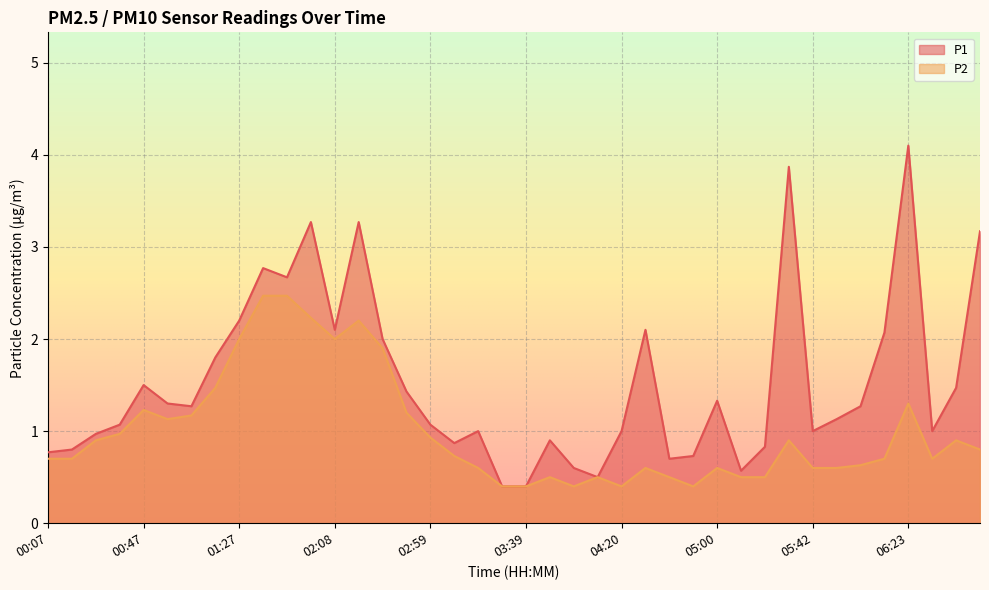

What is the label of the 4th point from the left?

00:37